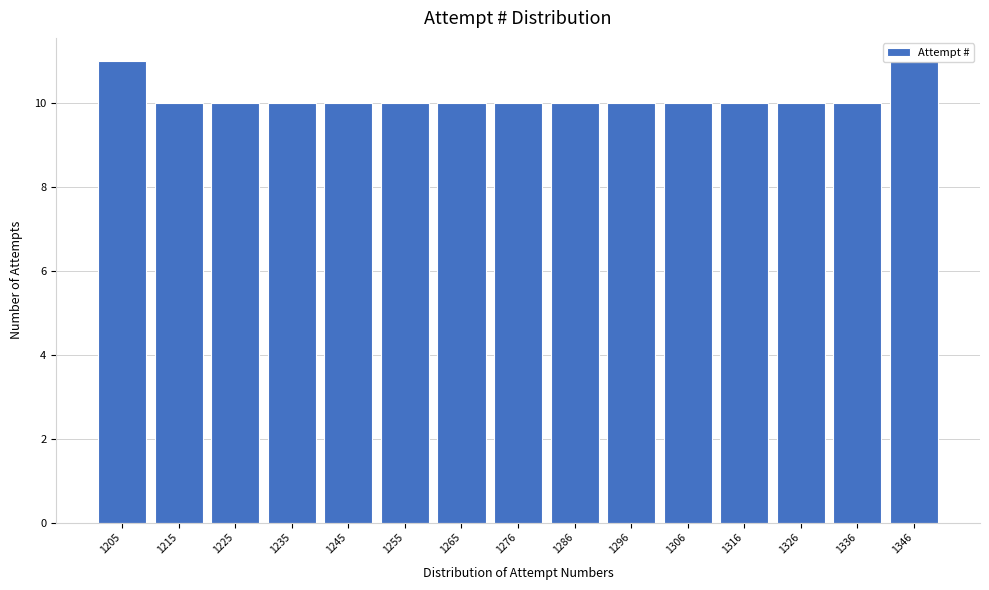

How tall is the bar that spans 1240 to 1250 on the x-axis? Neither the bar edges nor the heights are printed on the chart, so give them approximately, as read against the axes.

10